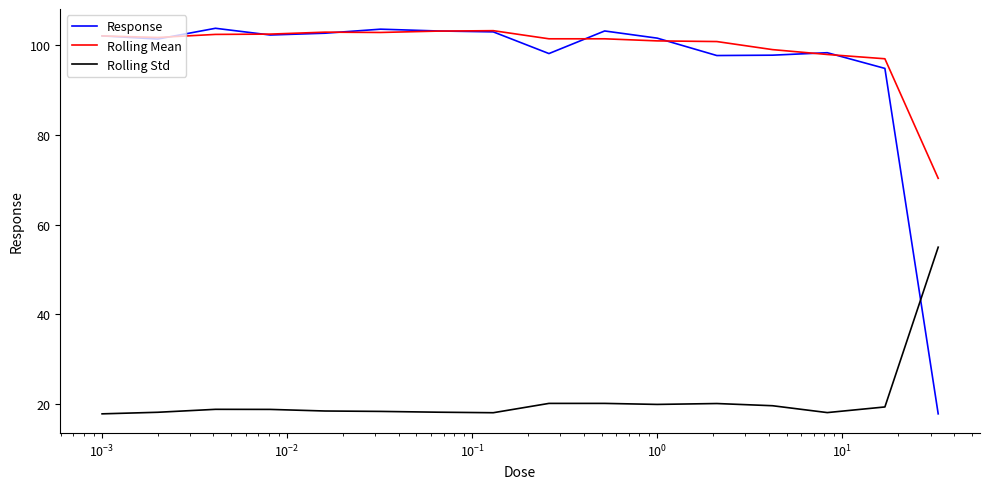

After their last crossing, which series has the higher values: Response or Rolling Std?

Rolling Std